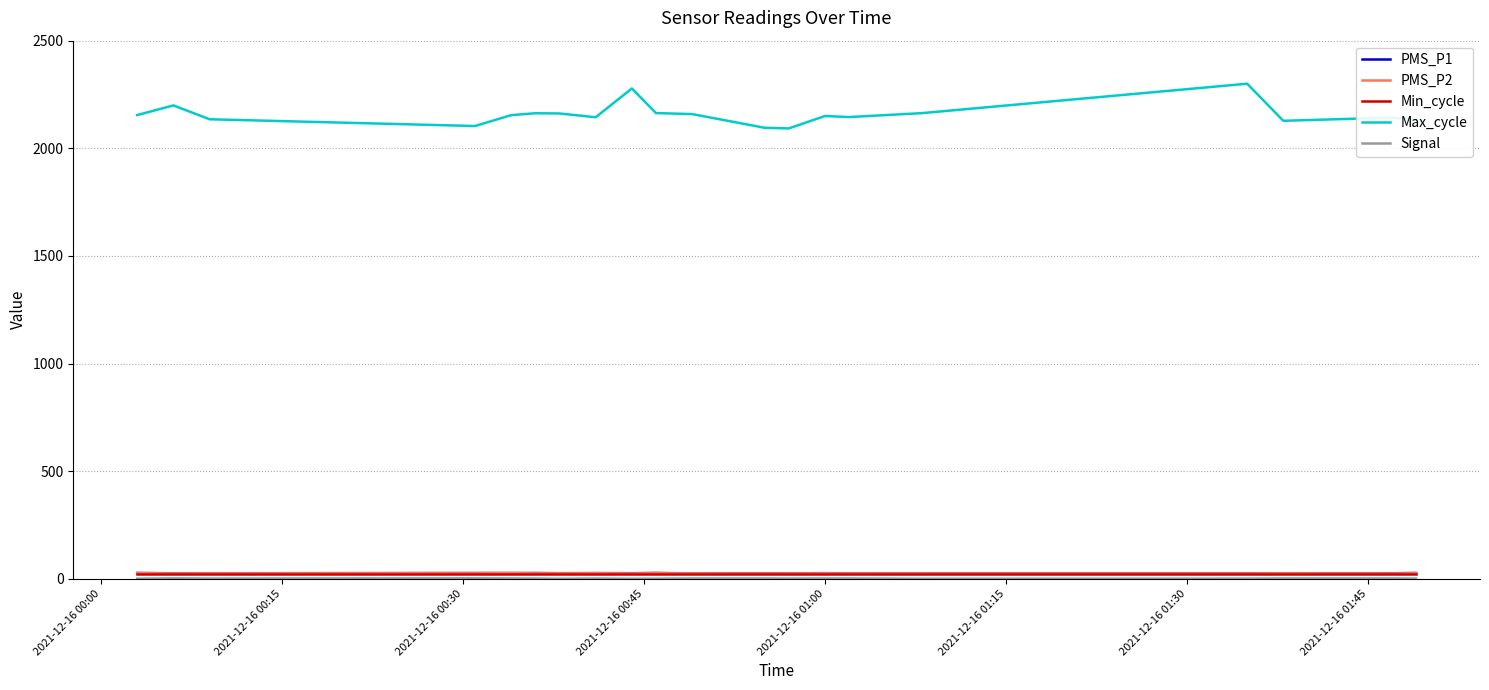

What is the highest value of the Max_cycle series?

2300.0